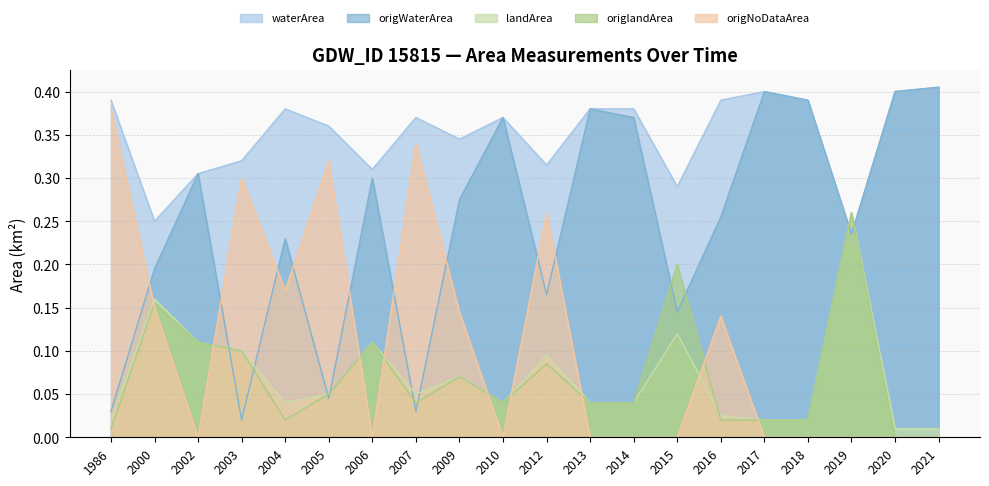

Rank the series at 2004 from highest to lowest value.

waterArea, origWaterArea, origNoDataArea, landArea, origlandArea